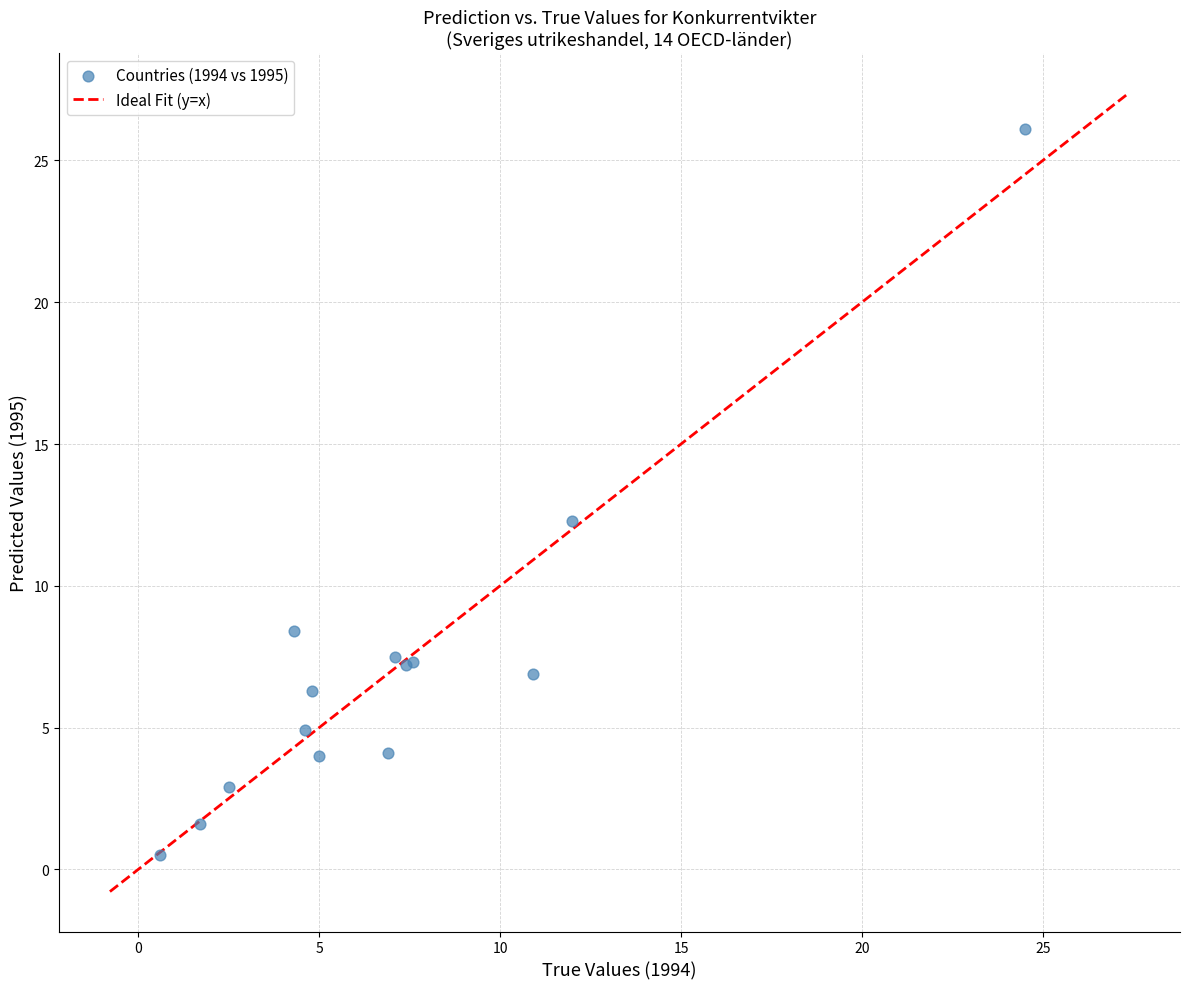

What Y value in the scatter plot is closest to 13?

12.3